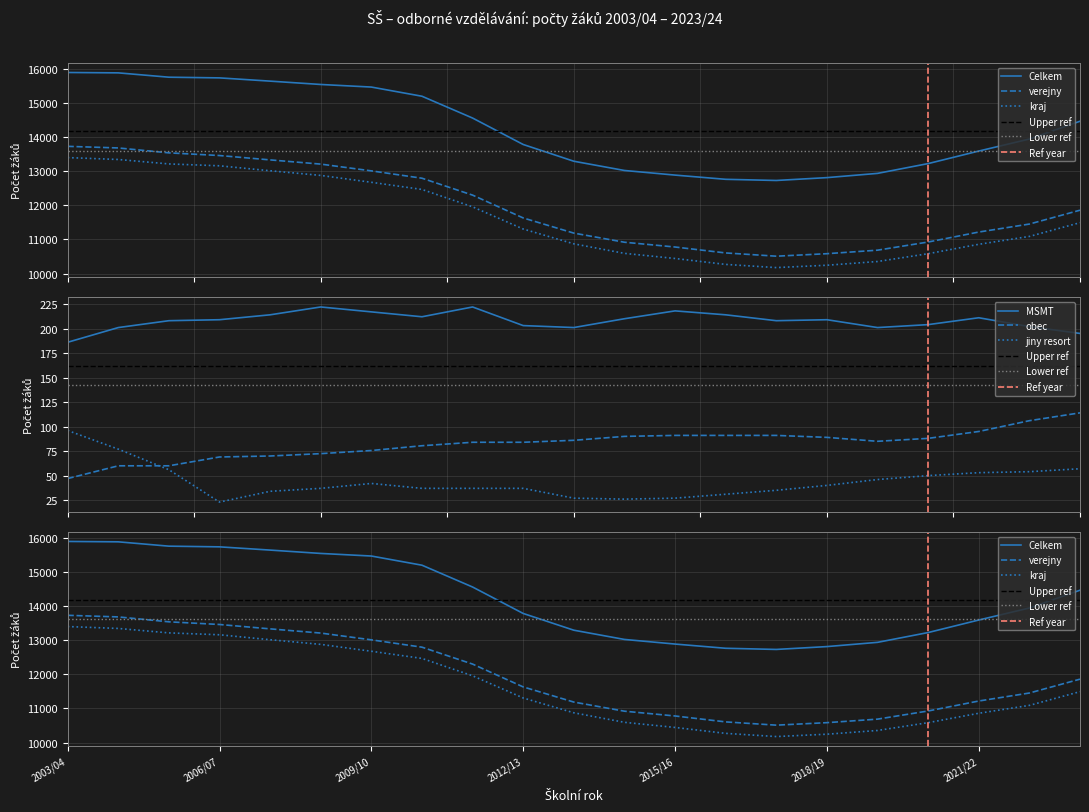

Does the chart display data point markers on the line(s)?

No